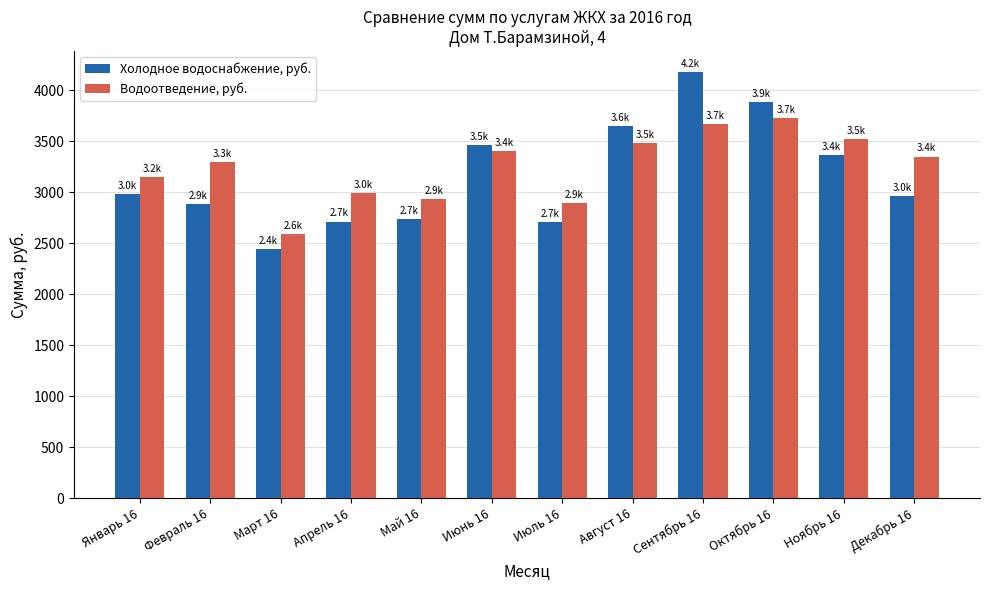

The Водоотведение, руб. series shows 4517.7 at Март 16. True or false?

False